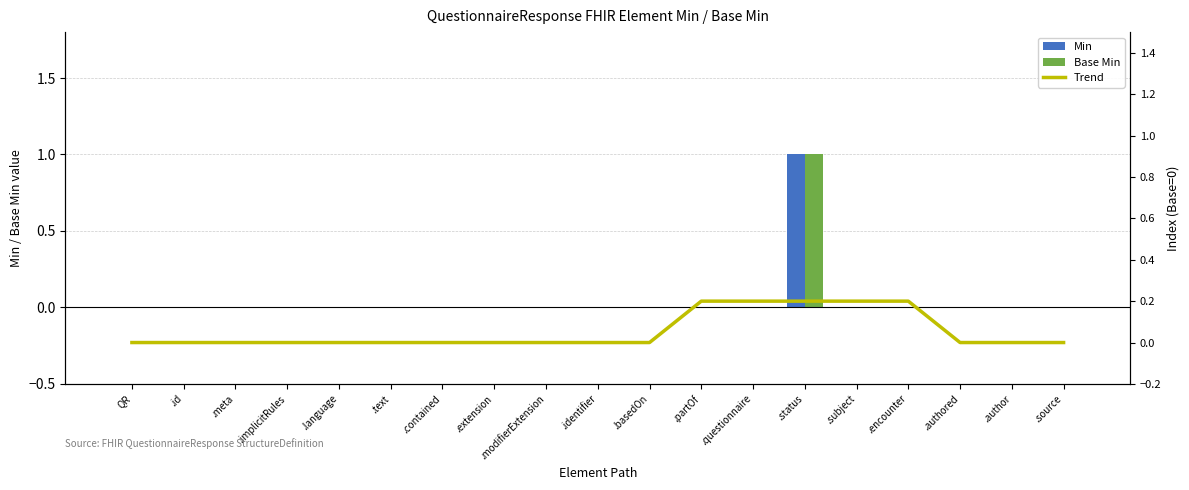

How many values in the Base Min series exceed 0?

1